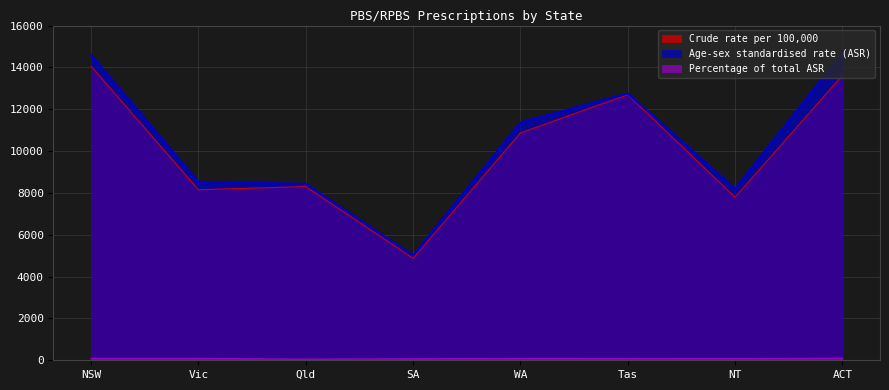

True or false: Age-sex standardised rate (ASR) has a value of 8432 at Qld.

True